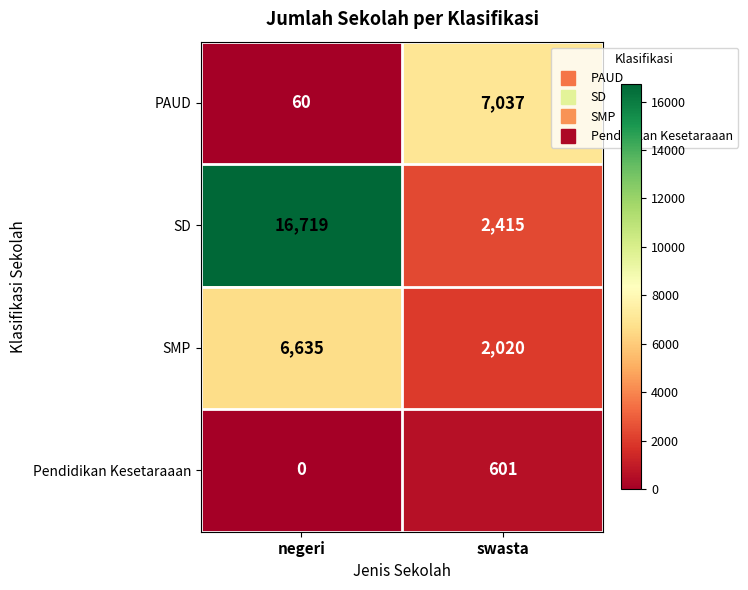

True or false: SMP has a value of 6635 at negeri.

True